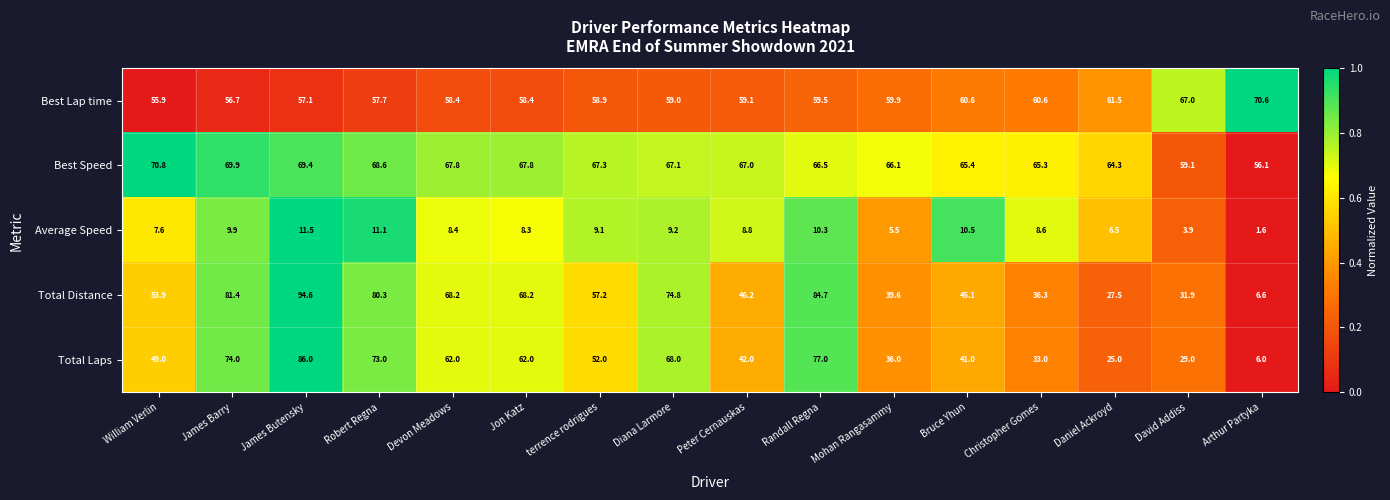

What is the greatest value displayed?

94.6